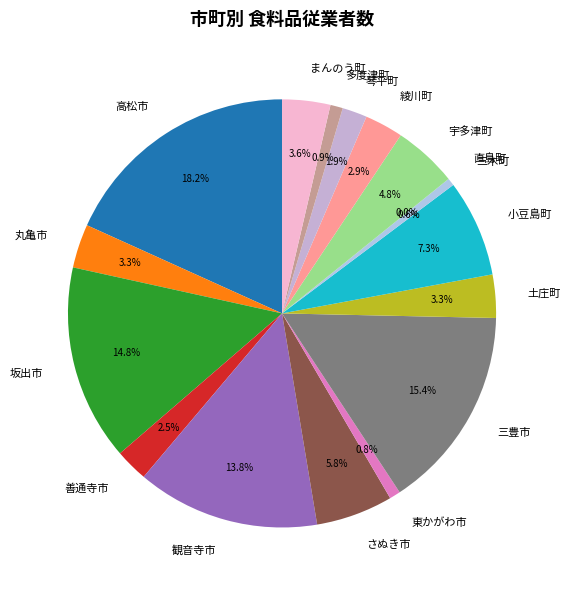

What is the change in value from 綾川町 to まんのう町?

+104